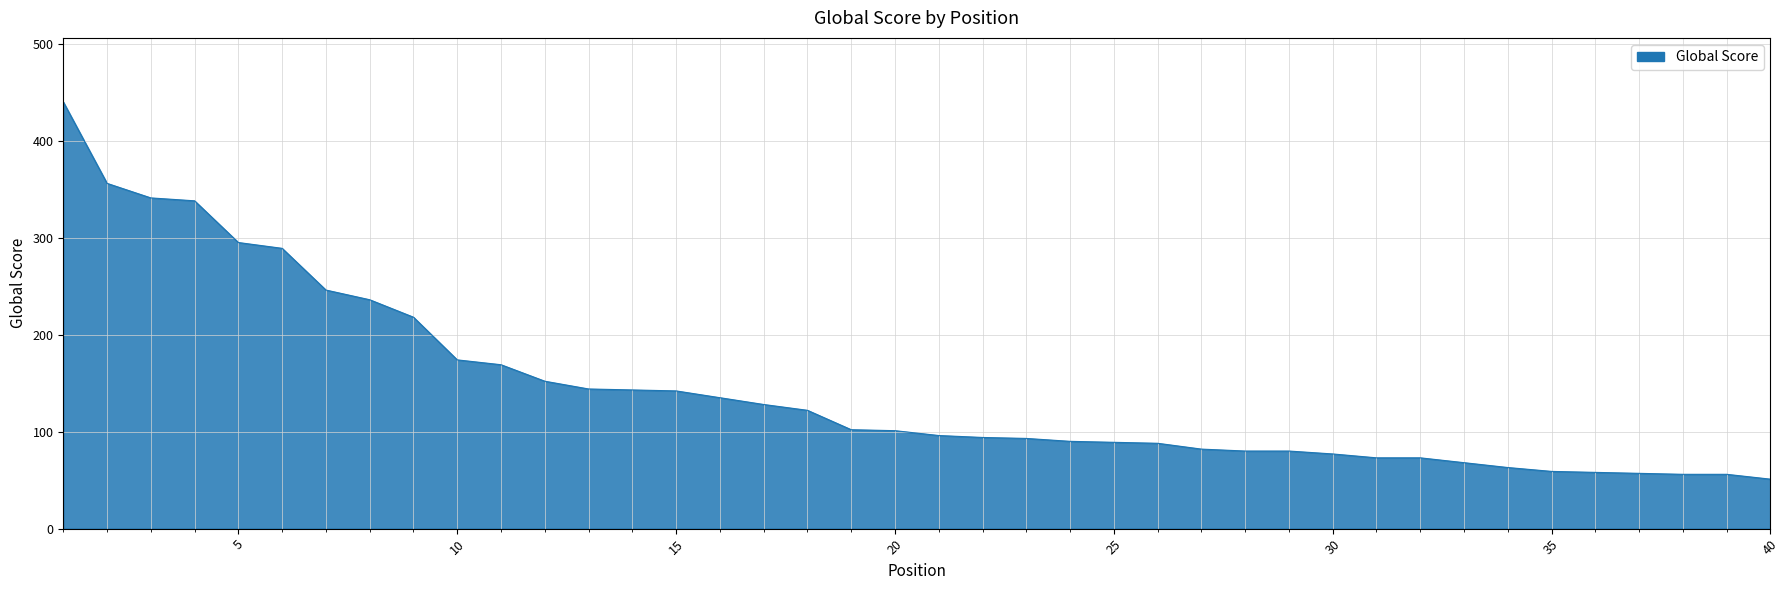

What is the greatest value displayed?

440